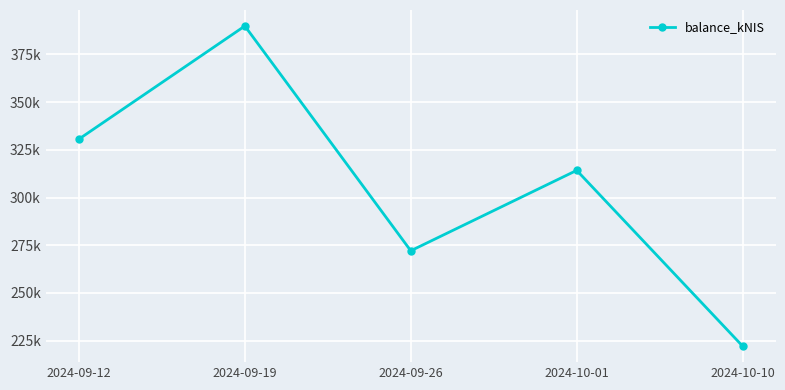

At which label does the data first exceed 314220?

2024-09-12